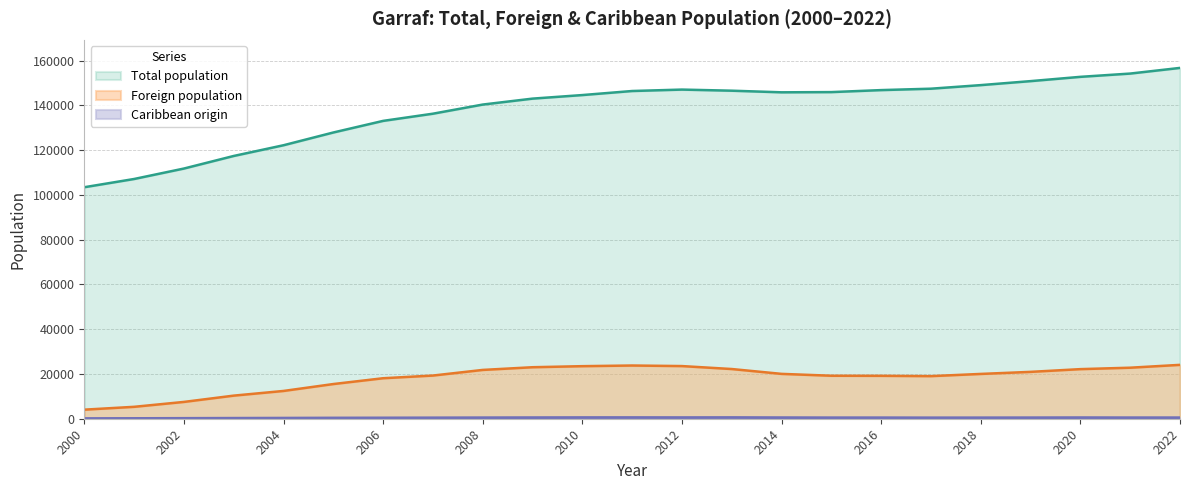

At which label does Foreign population reach its peak?

2022